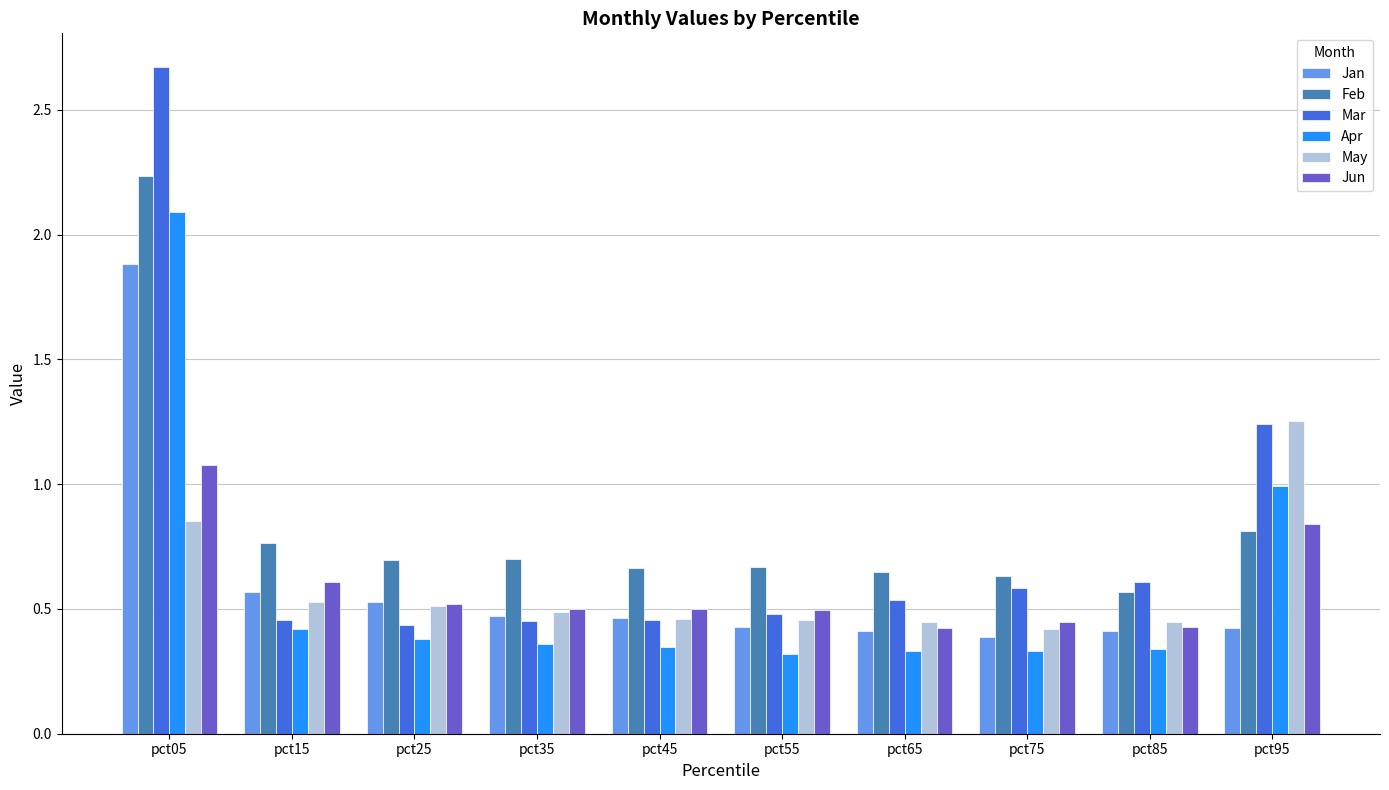

At how many categories does at least one series exceed 0?

10